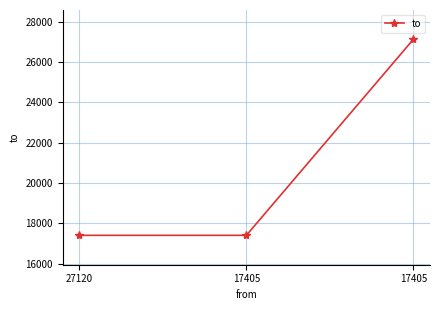

How many values exceed 17404?

1